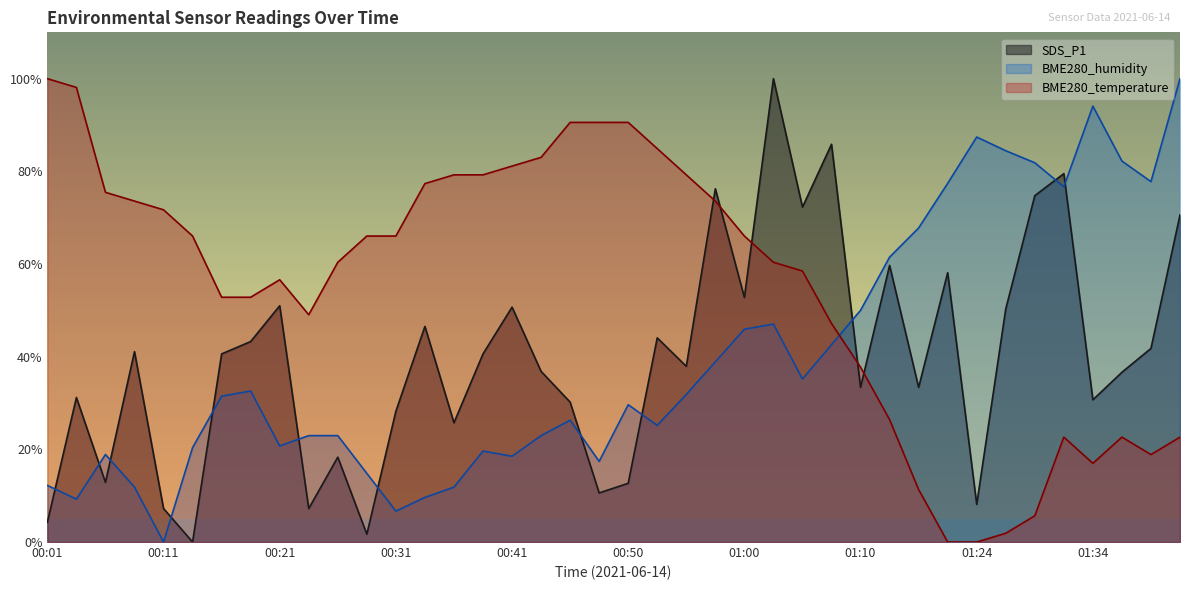

How many data points in BME280_humidity are above 31?

20